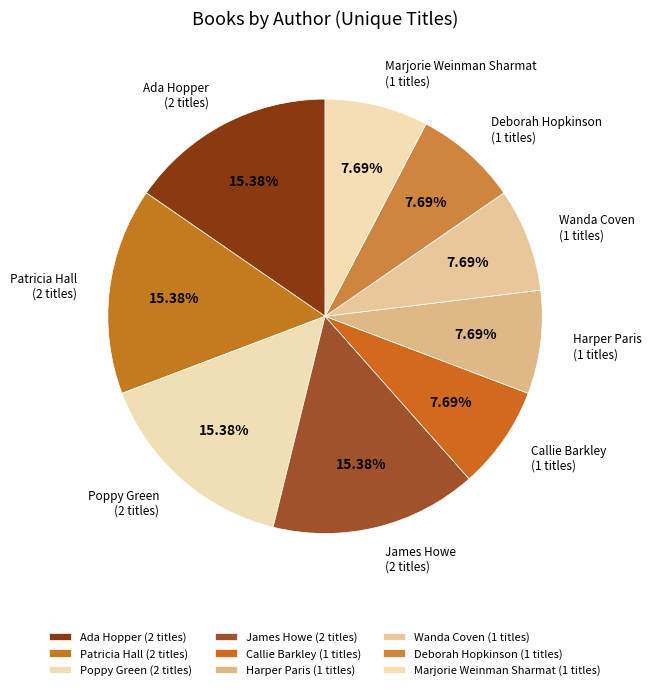

How many segments does this pie chart have?

9